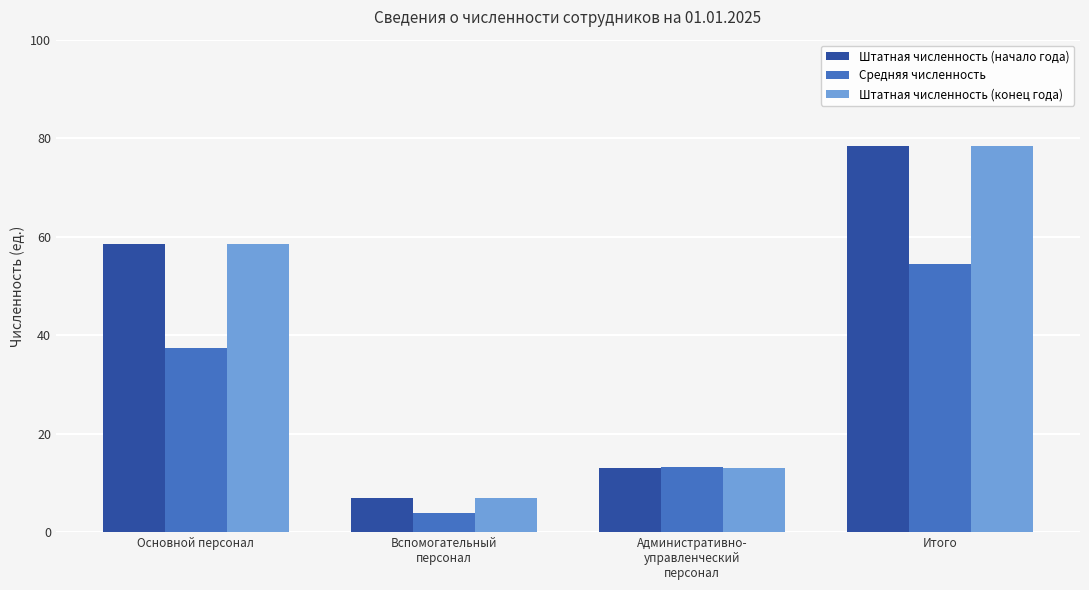

True or false: Штатная численность (конец года) has a value of 110.6 at Итого.

False